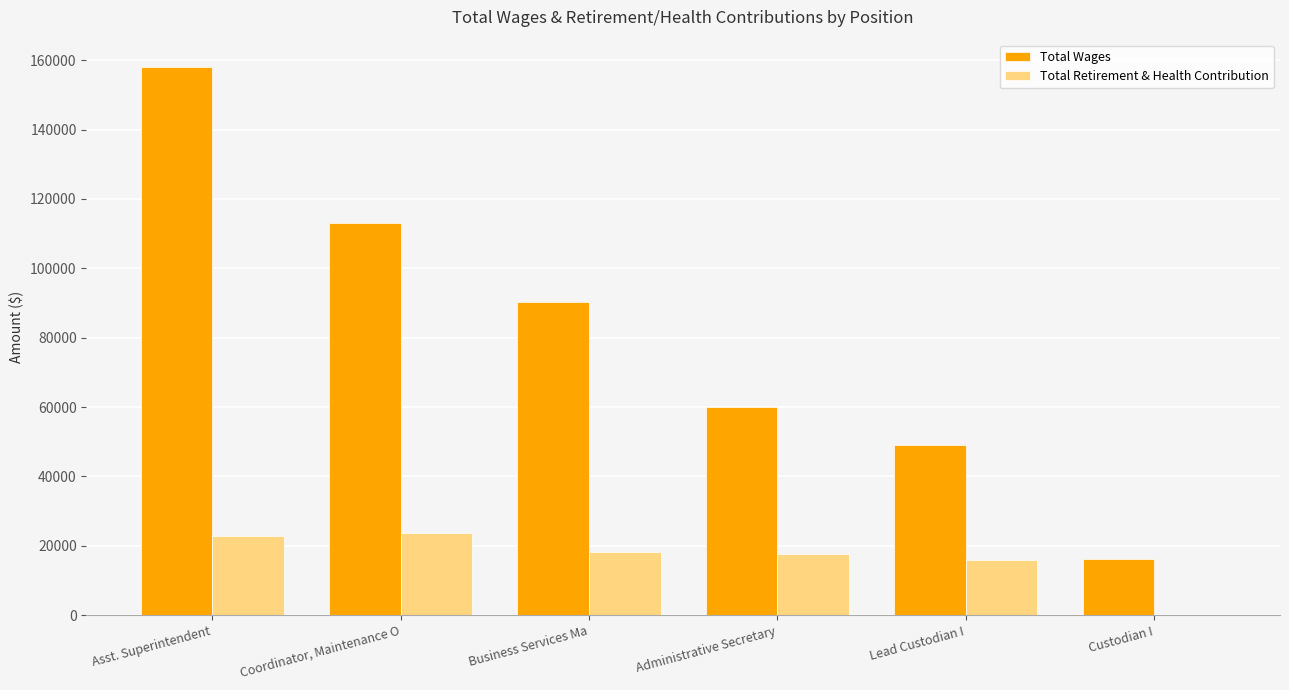

Where is Total Wages nearest to the value 87125?

Business Services Ma